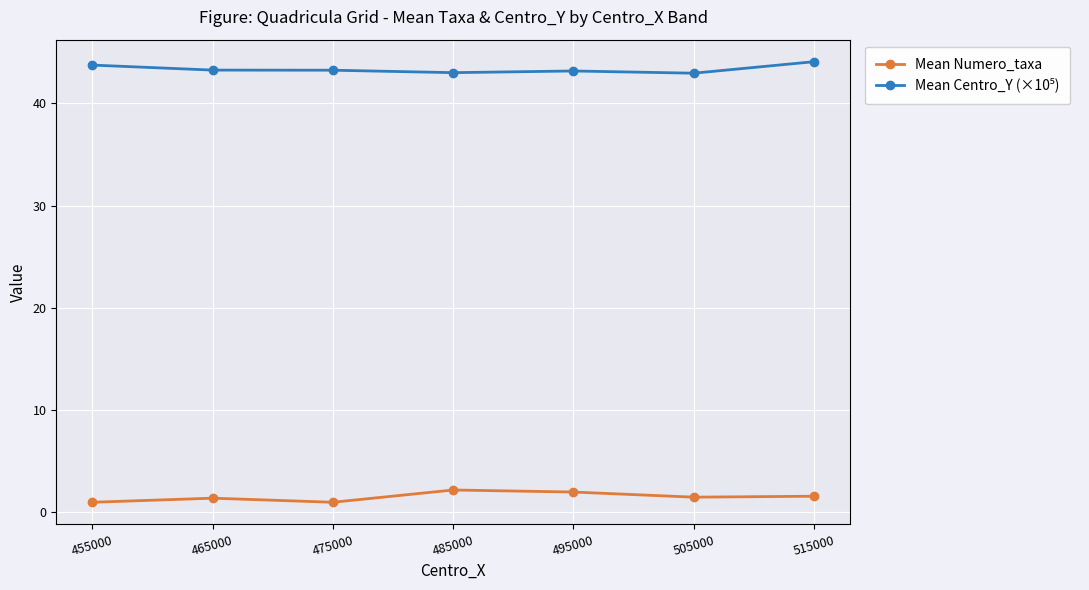

What is the difference between the second highest and second lowest values in the Mean Numero_taxa series?

1.0